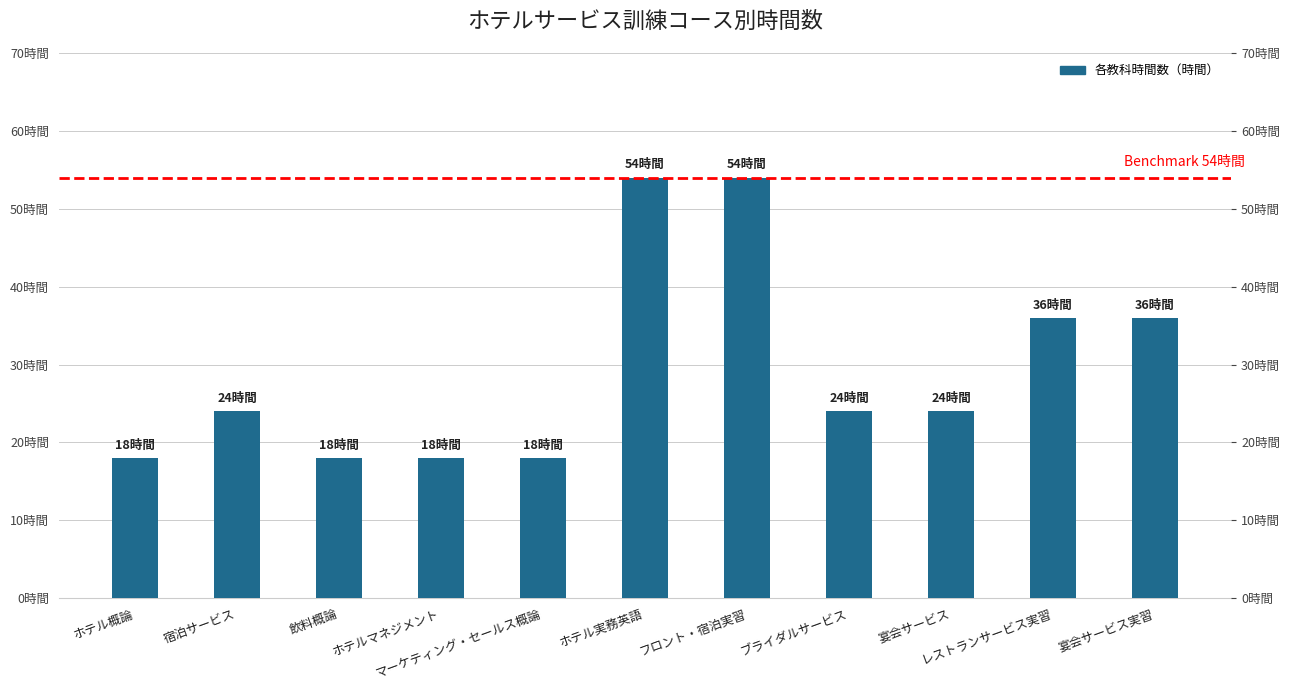

List the labels in order of value, largest first.

ホテル実務英語, フロント・宿泊実習, レストランサービス実習, 宴会サービス実習, 宿泊サービス, ブライダルサービス, 宴会サービス, ホテル概論, 飲料概論, ホテルマネジメント, マーケティング・セールス概論